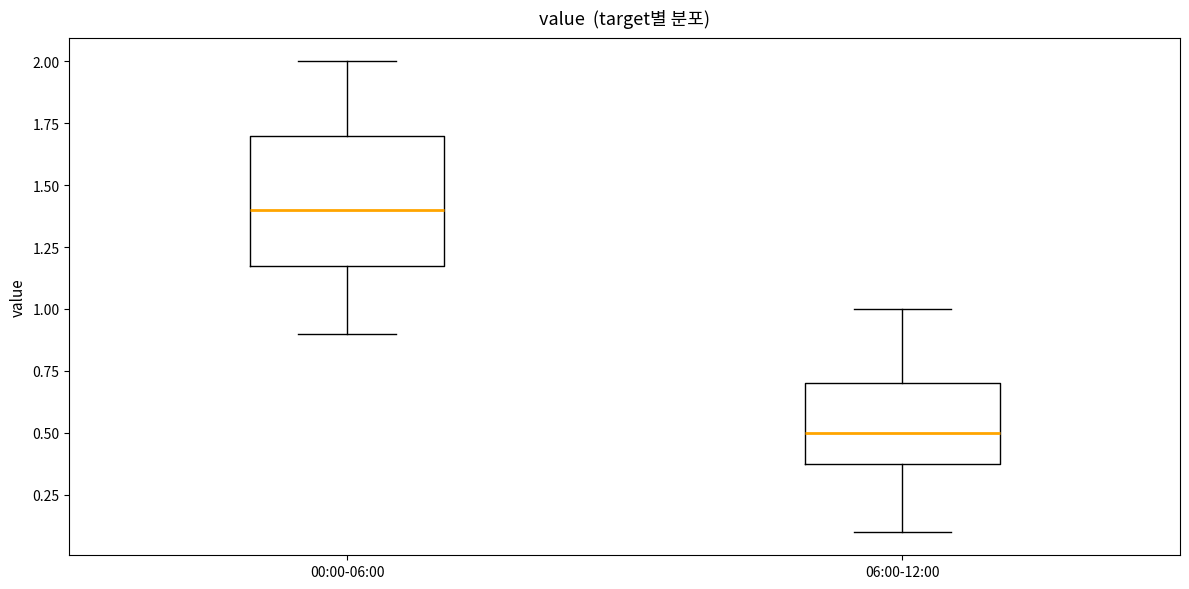

Which box is the tallest, from its lower edge to its upper edge?

00:00-06:00